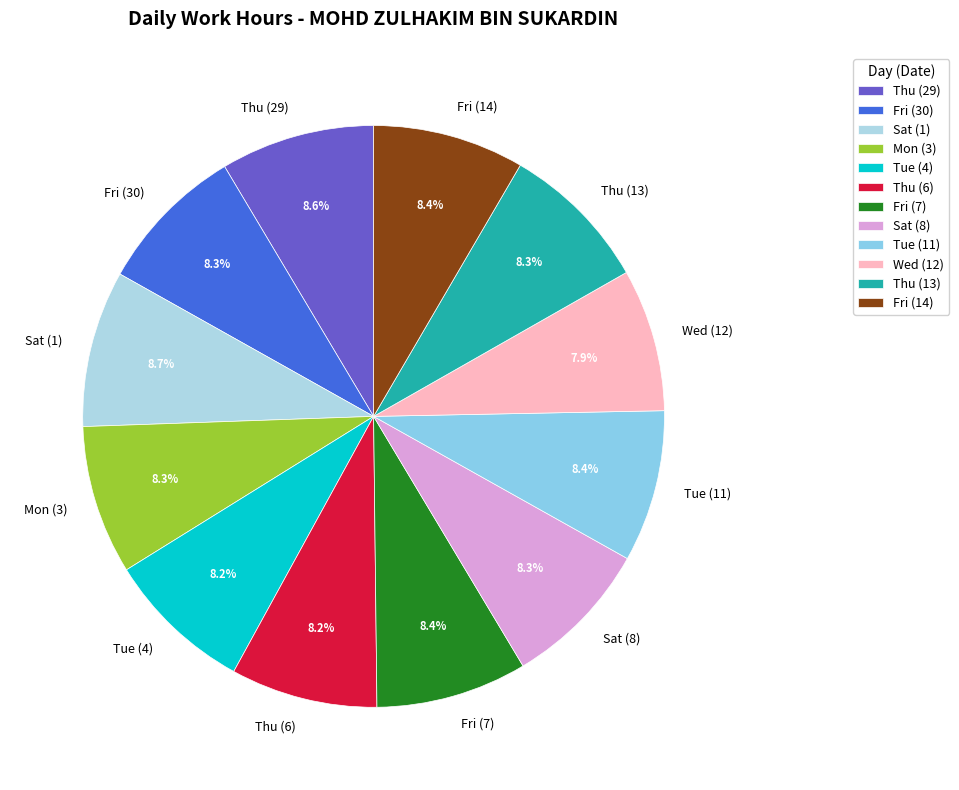

Is there a majority slice in this chart?

No